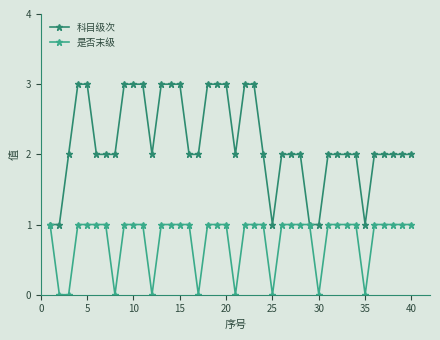

How many lines are shown in the chart?

2